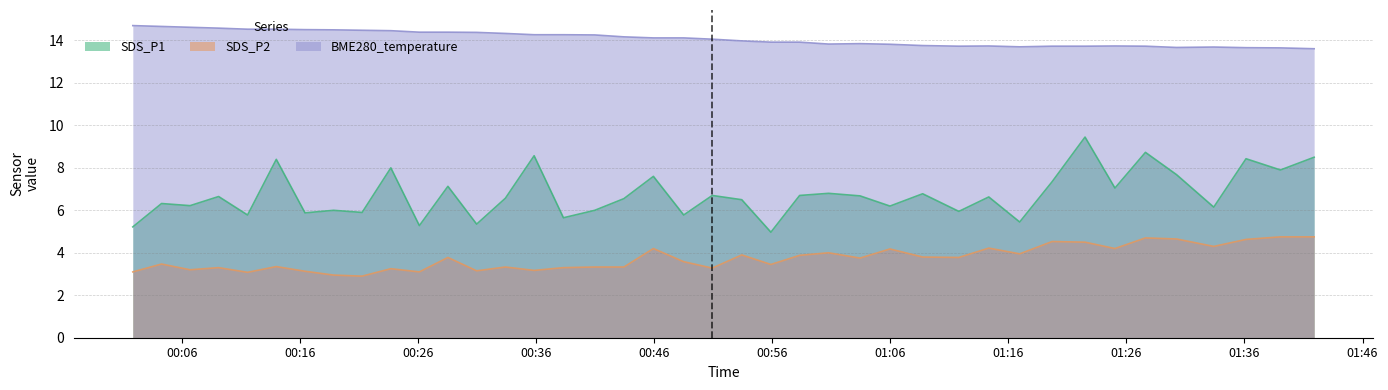

Between 2021/08/24 00:53:26 and 2021/08/24 01:11:49, which series saw the biggest shift?

SDS_P1